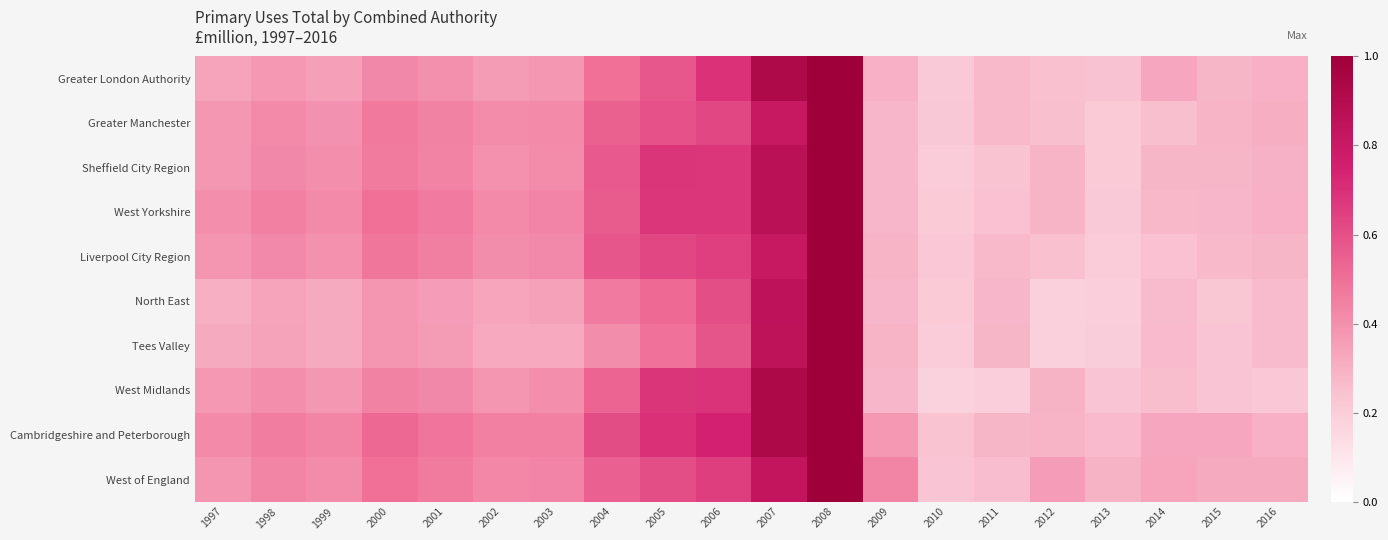

How many distinct data groups are displayed?

10